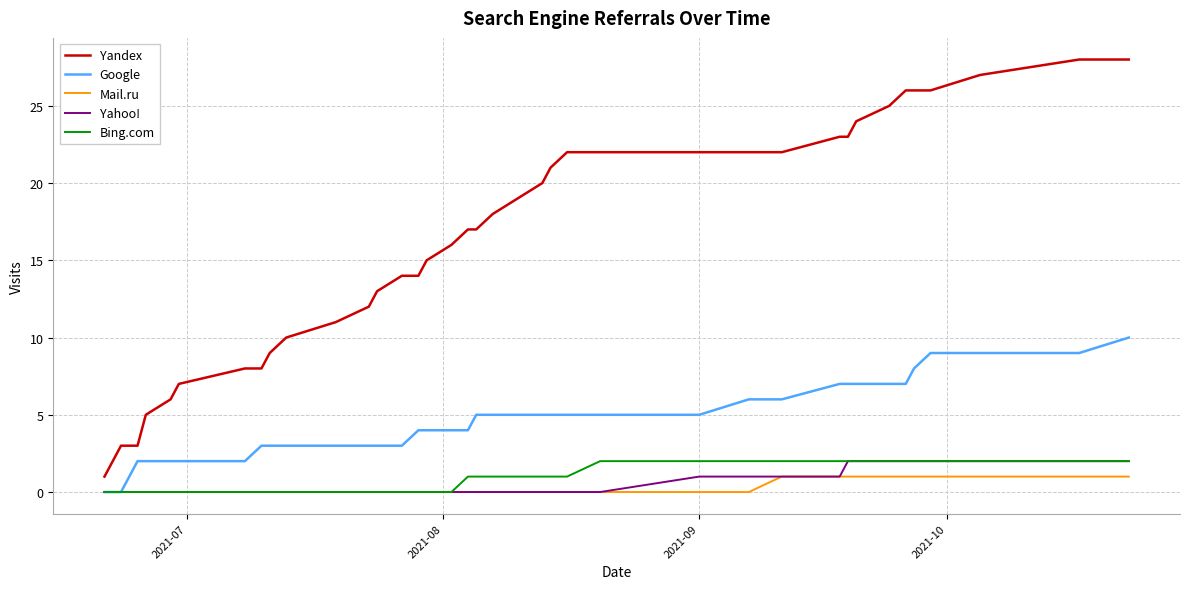

What are all the series names shown in the legend?

Yandex, Google, Mail.ru, Yahoo!, Bing.com